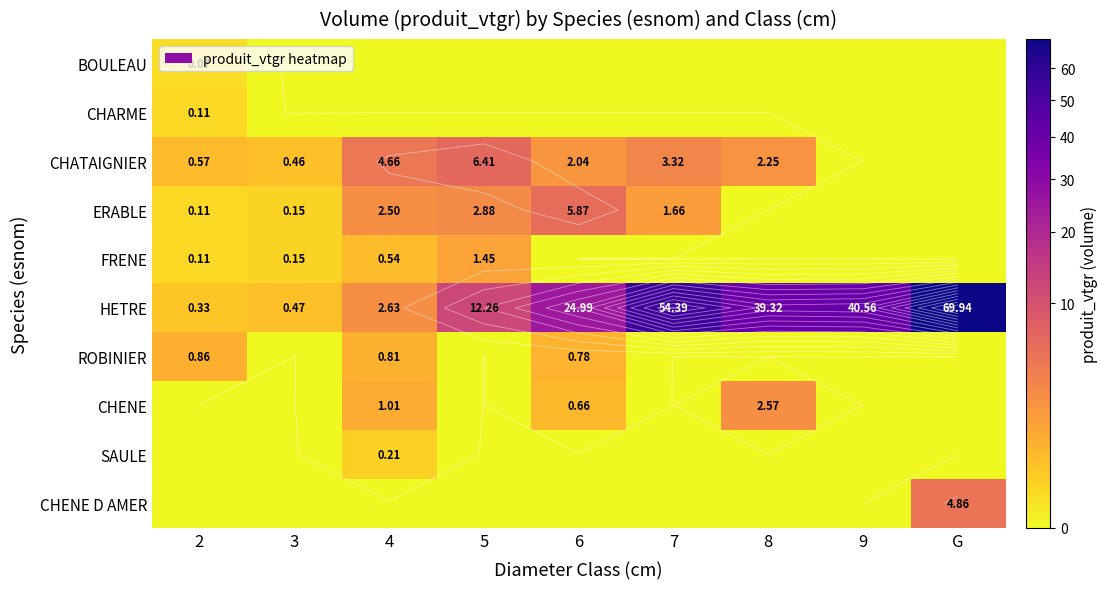

What is the difference between the highest and lowest values at 6?

25.0